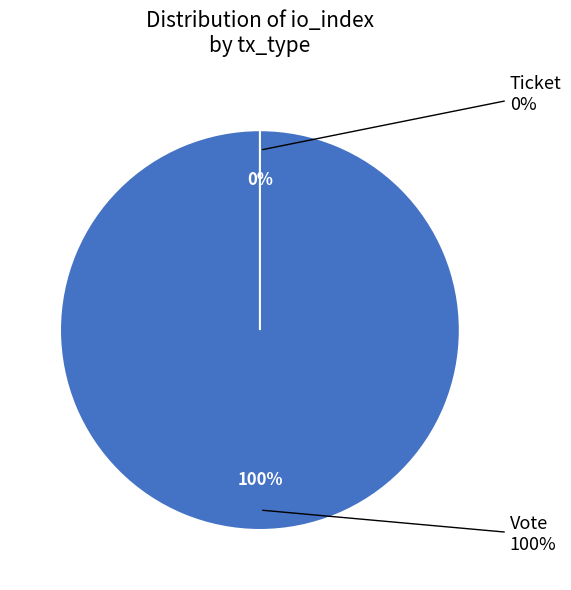

Which slice represents more than half of the pie?

Vote